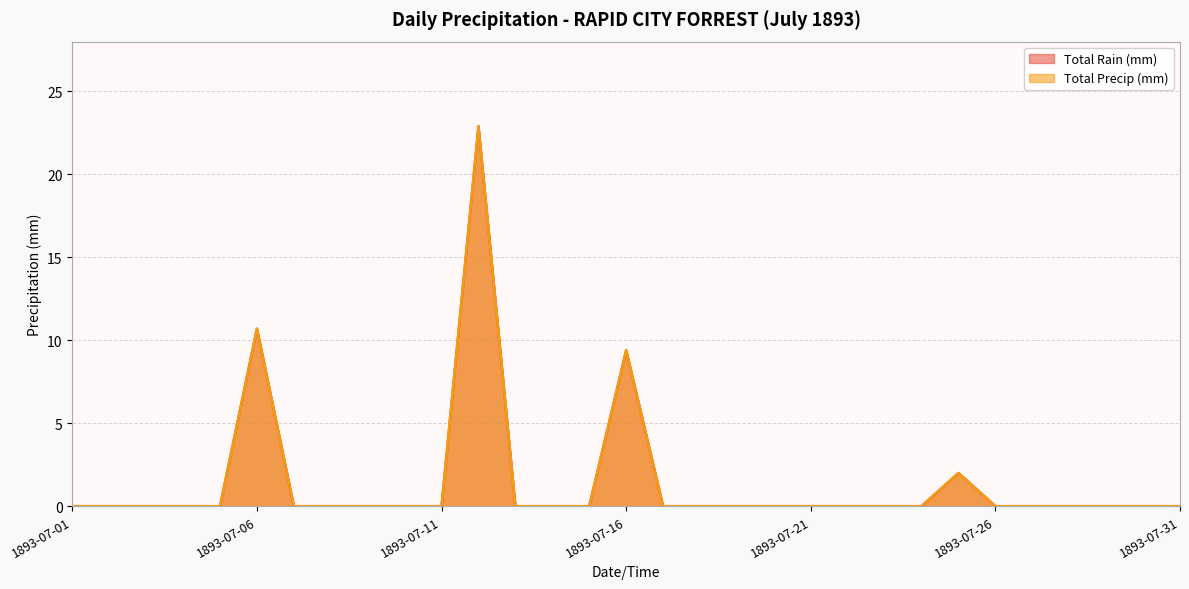

True or false: Total Precip (mm) has more than 2 points higher than both neighbors.

True